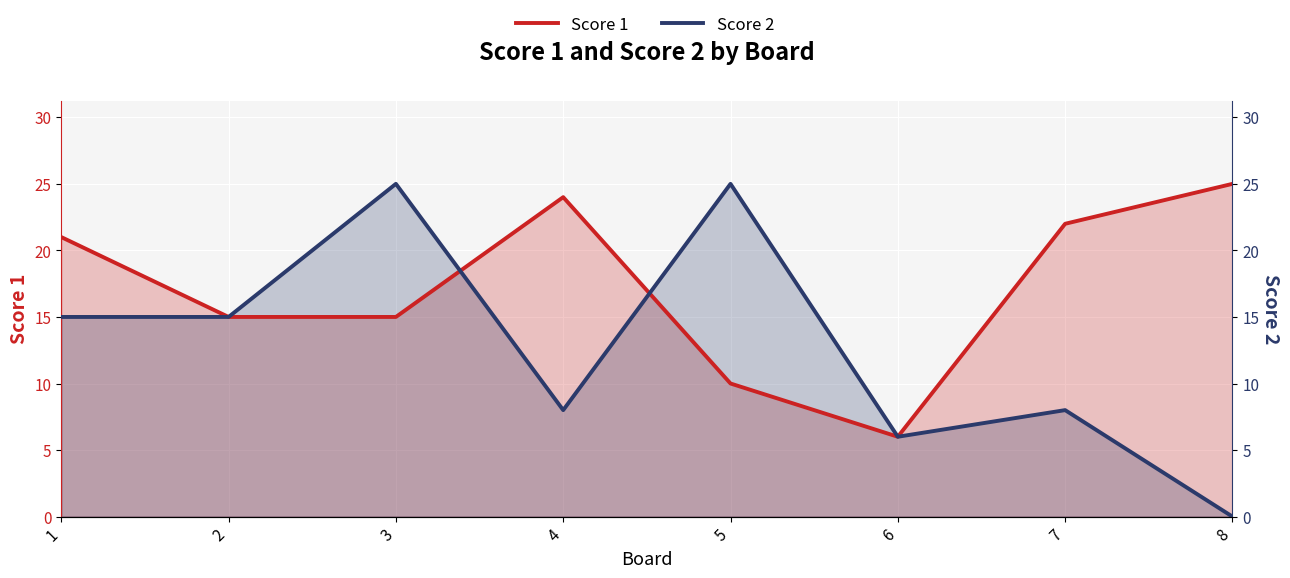

Between which two adjacent categories do Score 1 and Score 2 first intersect?

3 and 4